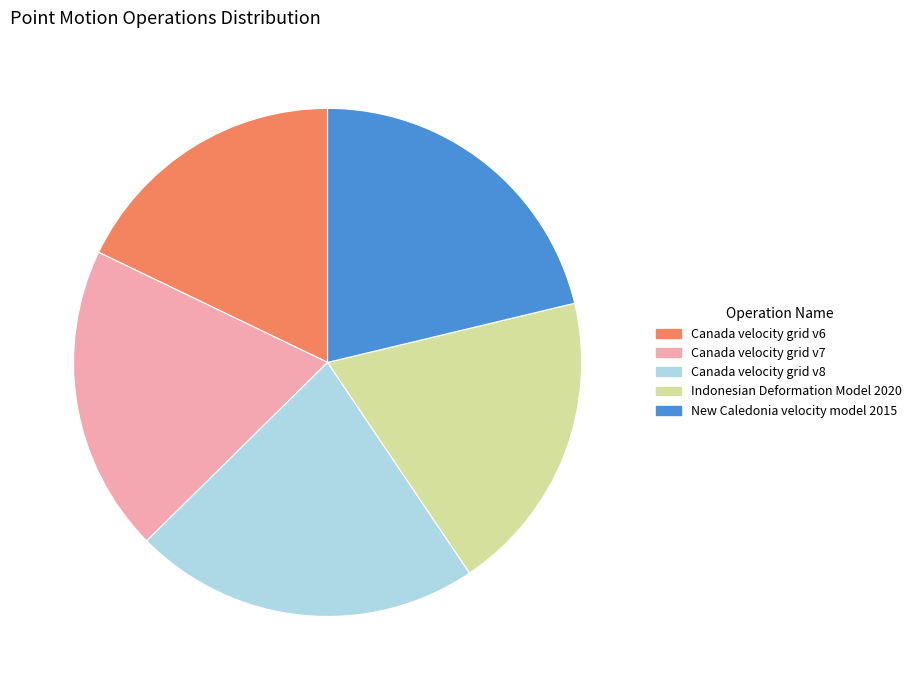

Count the number of slices in the pie.

5